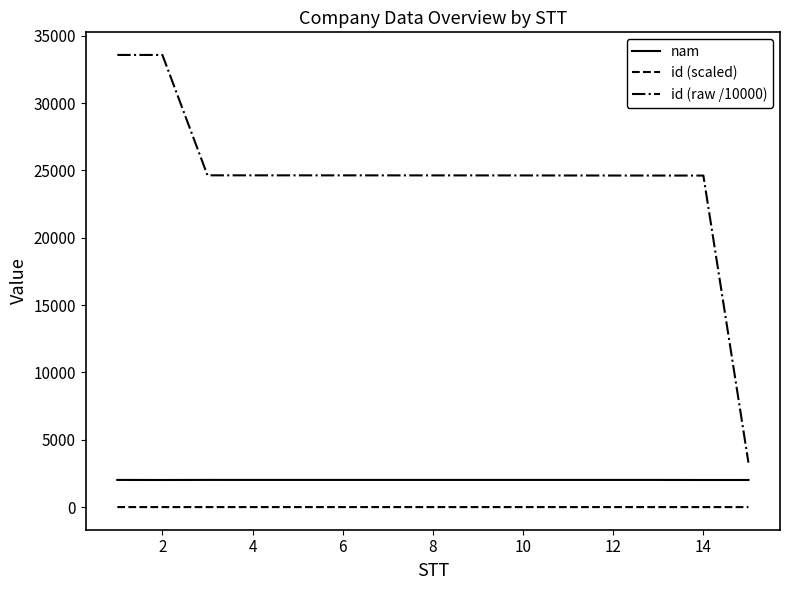

Which series has the widest spread of values?

id (raw /10000)